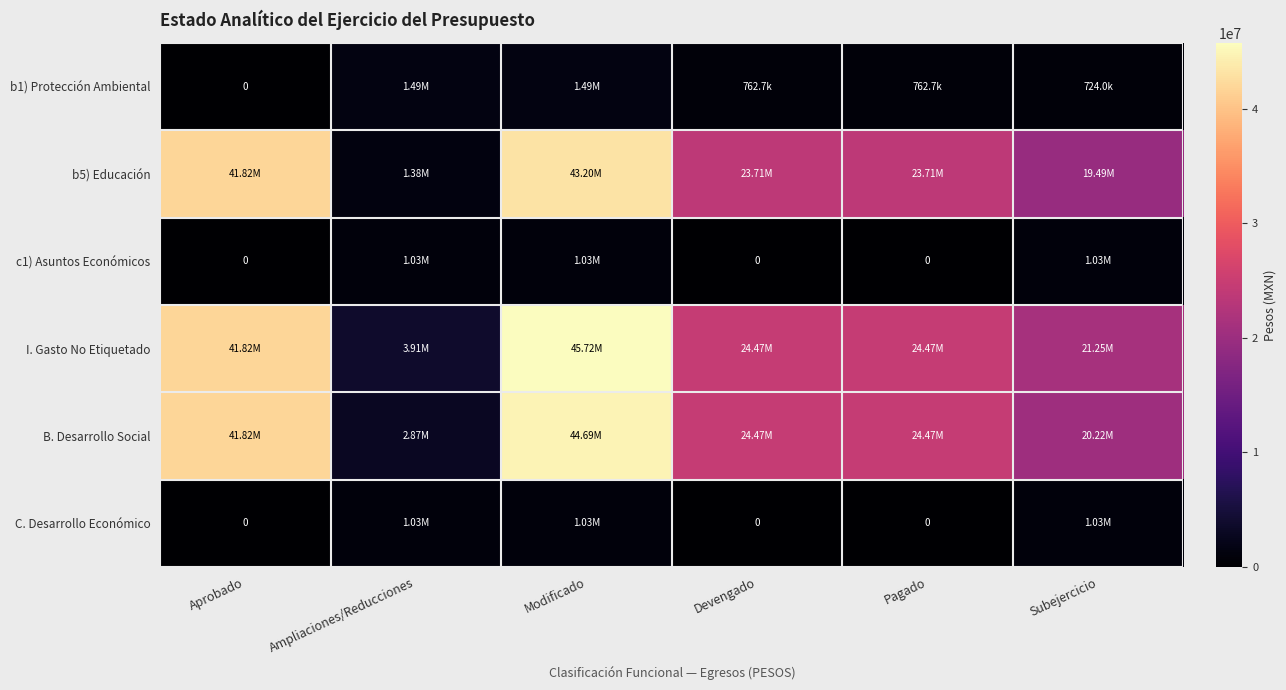

Which category has the highest value in the b5) Educación series?

Modificado